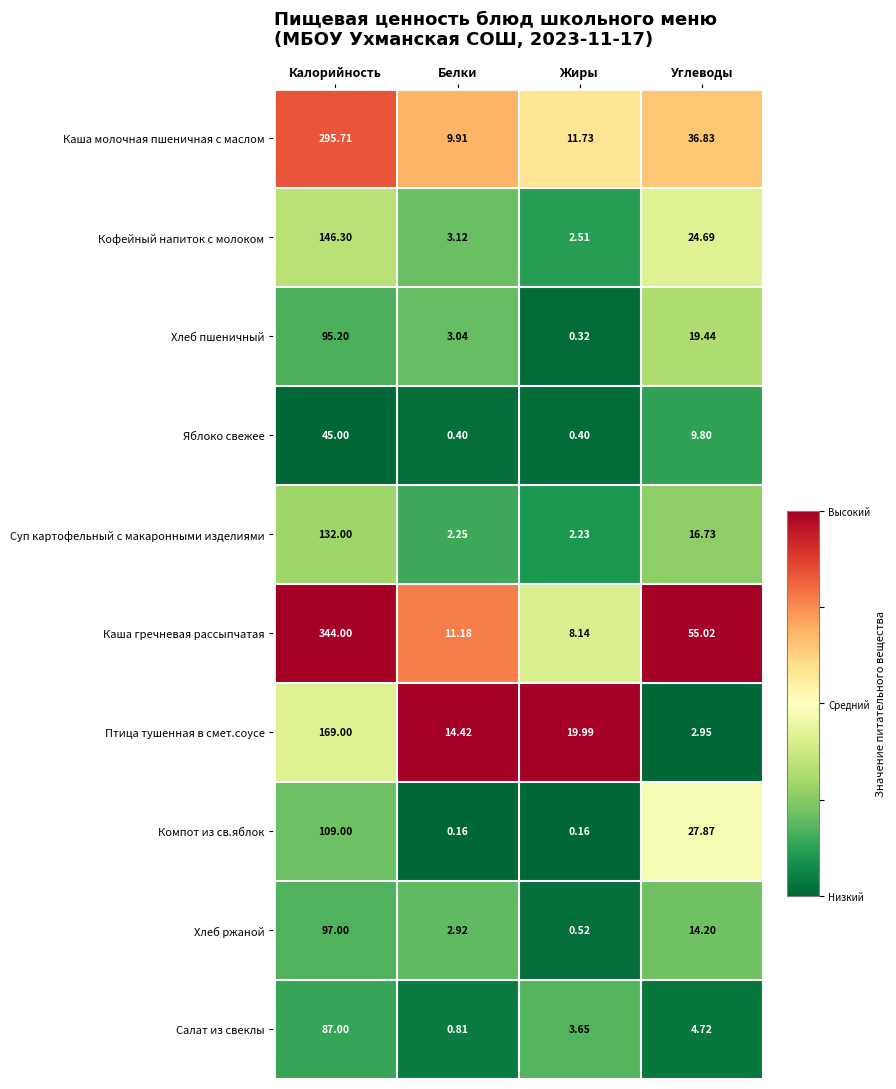

Rank the series by their maximum value, from highest to lowest.

Каша гречневая рассыпчатая, Каша молочная пшеничная с маслом, Птица тушенная в смет.соусе, Кофейный напиток с молоком, Суп картофельный с макаронными изделиями, Компот из св.яблок, Хлеб ржаной, Хлеб пшеничный, Салат из свеклы, Яблоко свежее